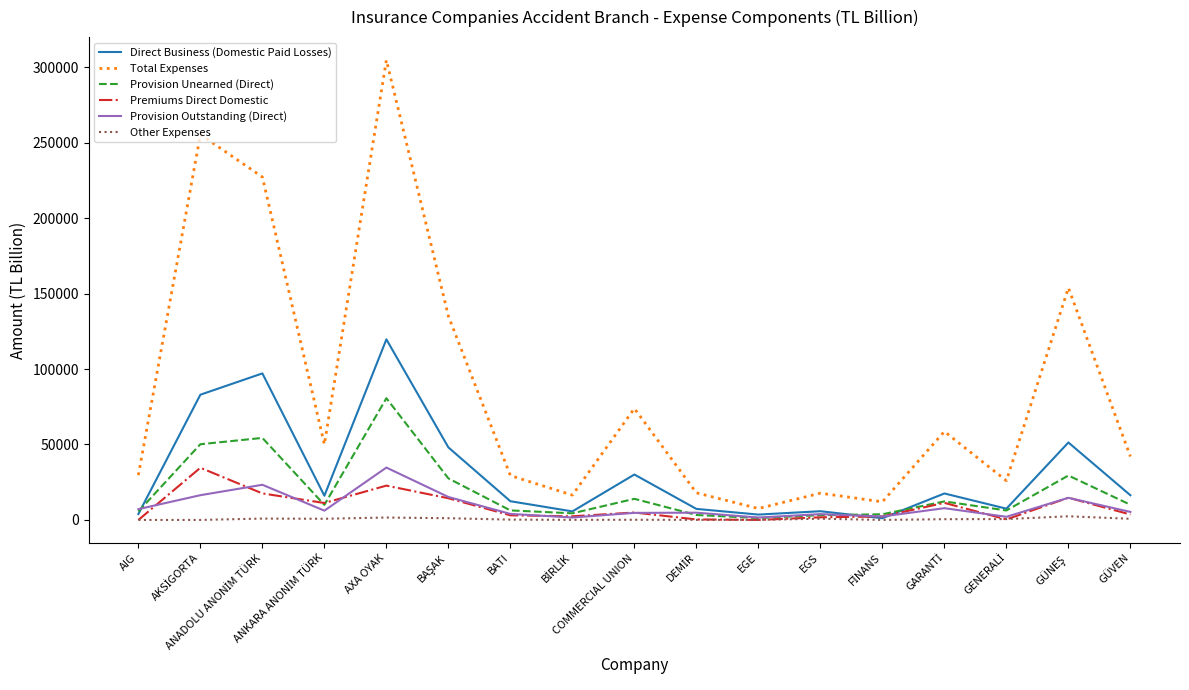

What is the maximum value shown in the chart?

304631